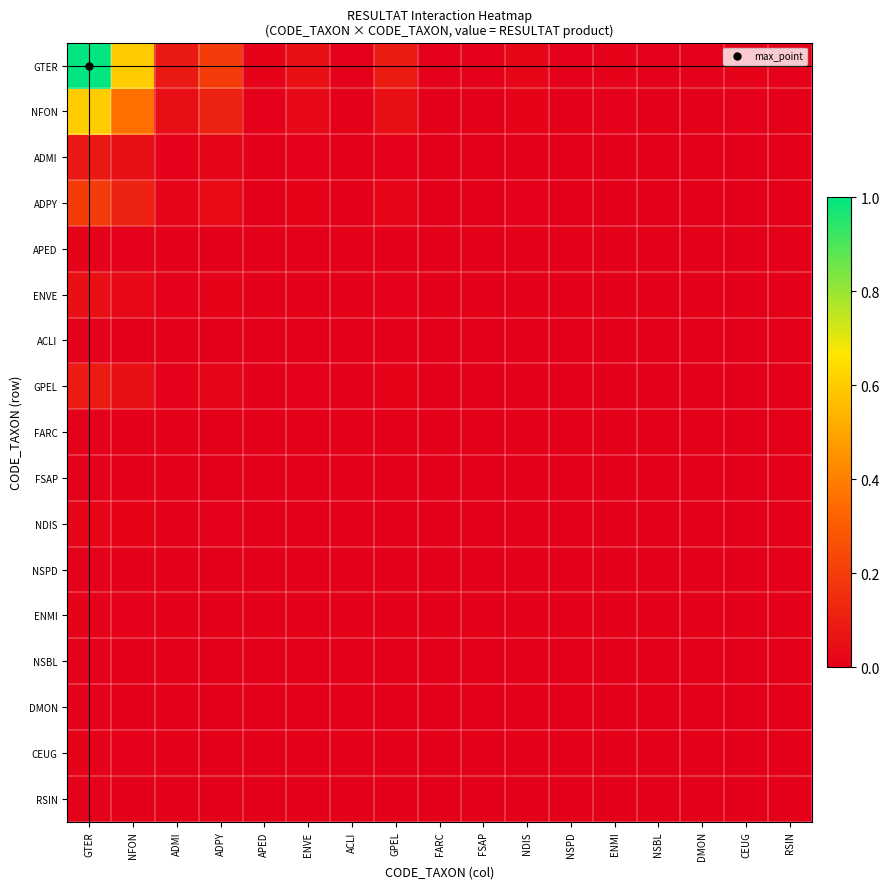

Count the number of categories in the chart.

17